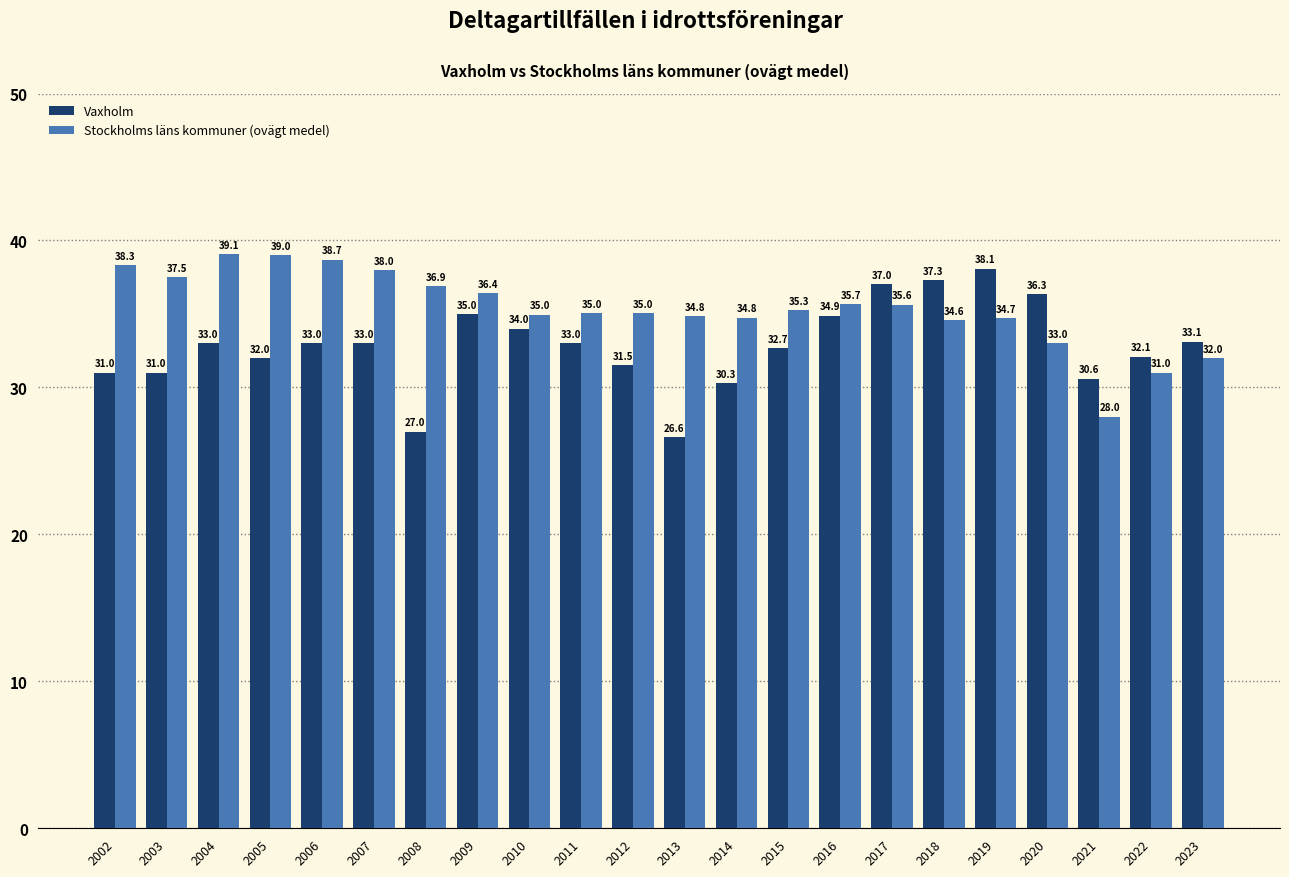

What is the value of the Stockholms läns kommuner (ovägt medel) bar at the 12th from the left?

34.8